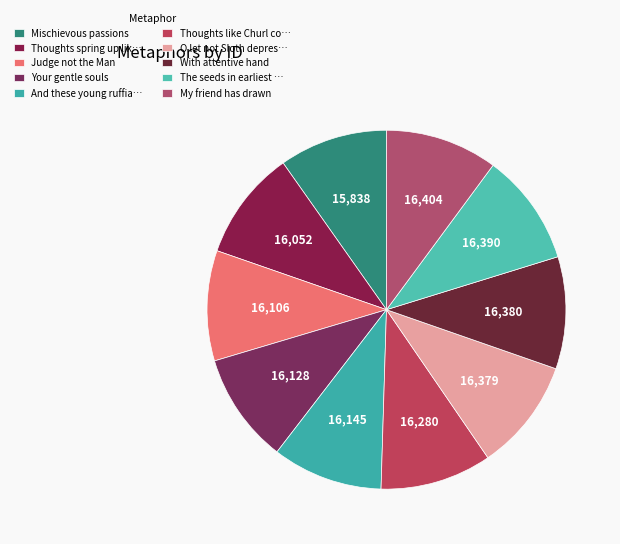

To the nearest percent, what percentage of the pie is Your gentle souls?

10%